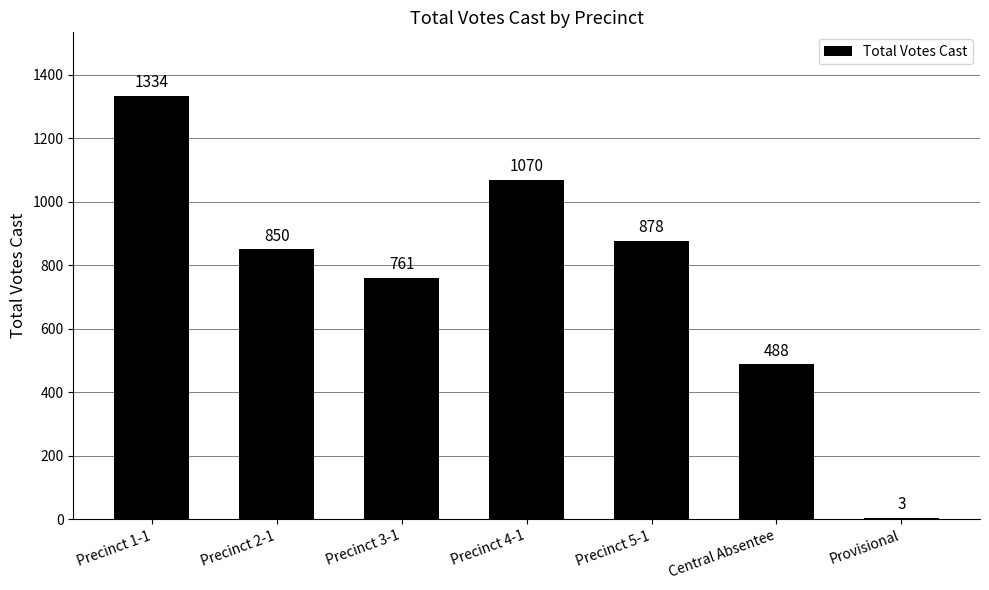

What is the sum of all values?

5384